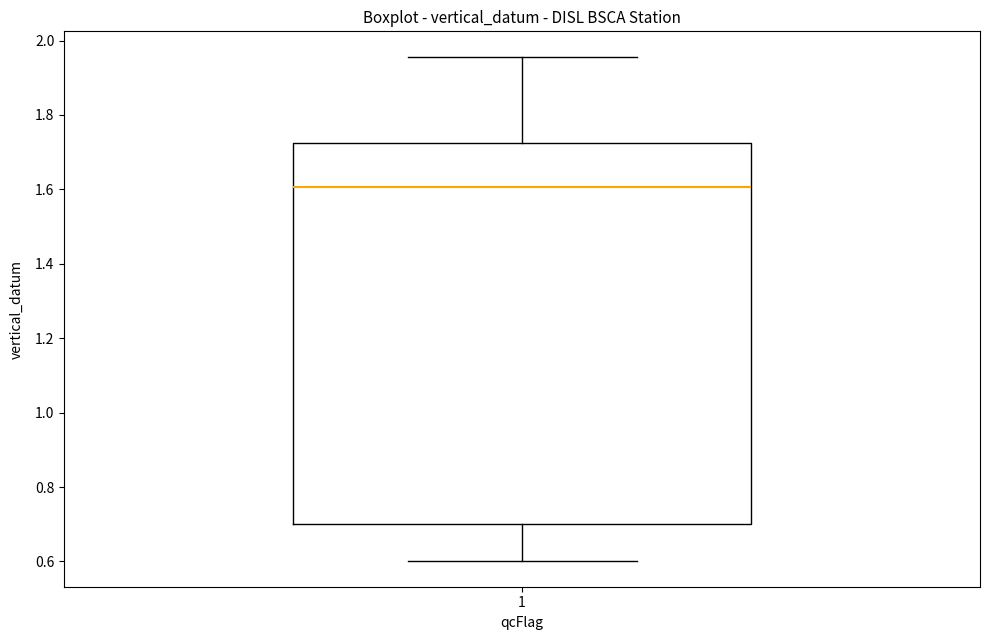

Read this box plot against the y-axis: the position of the median line, the range covered by the box, and the ends of both whiskers. The values are not printed on the chart, so give them approximately, as read against the axis.

median 1.60, box 0.70 to 1.72, whiskers 0.60 to 1.96